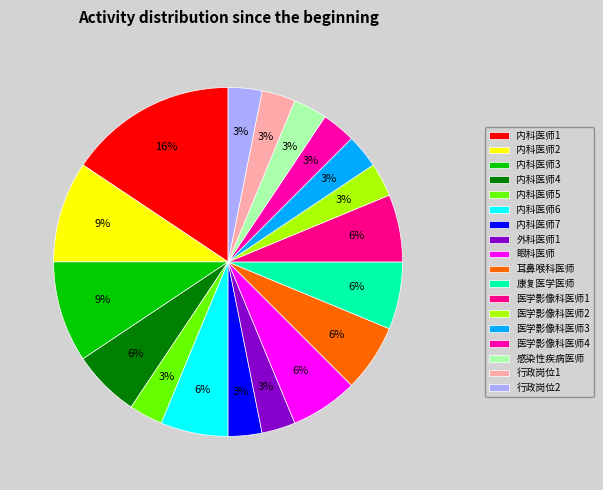

Count the number of slices in the pie.

18